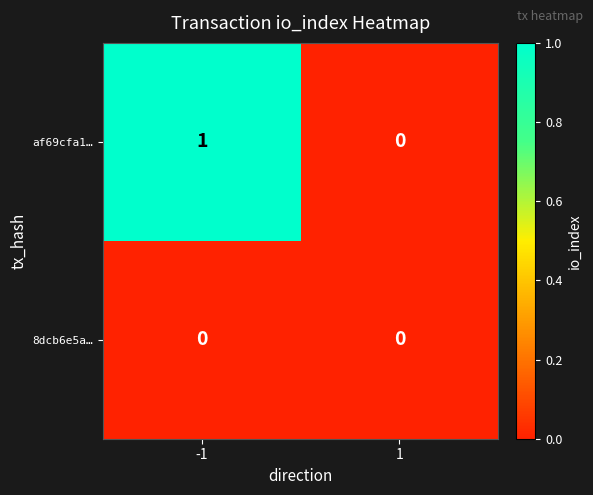

List the series in order of their overall mean, highest first.

af69cfa1…, 8dcb6e5a…